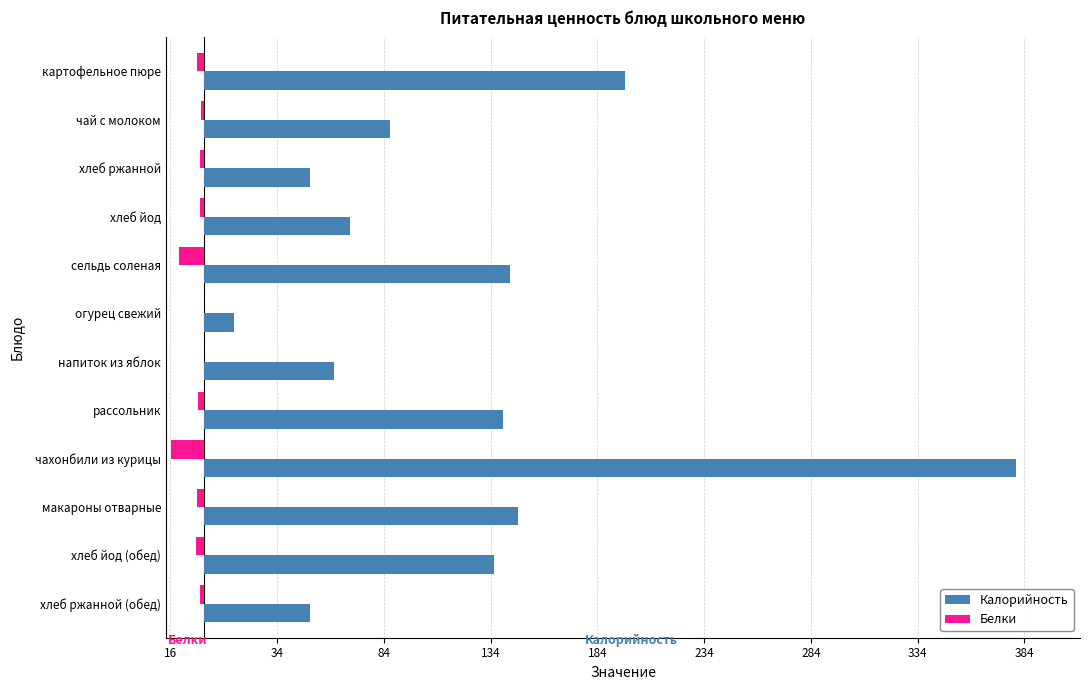

What is the difference between the maximum and second lowest values in the Белки series?

11.8